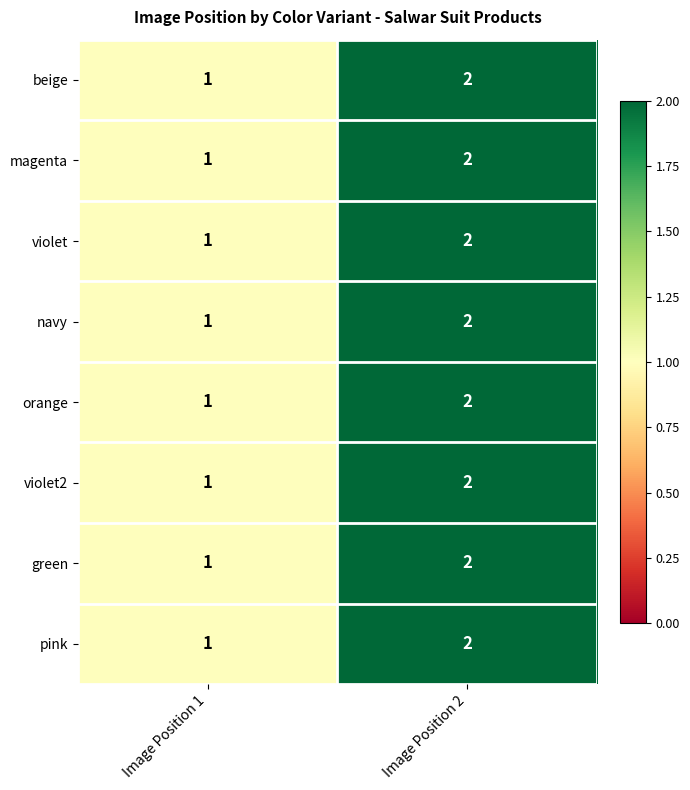

The value of violet2 at Image Position 2 is 3. True or false?

False